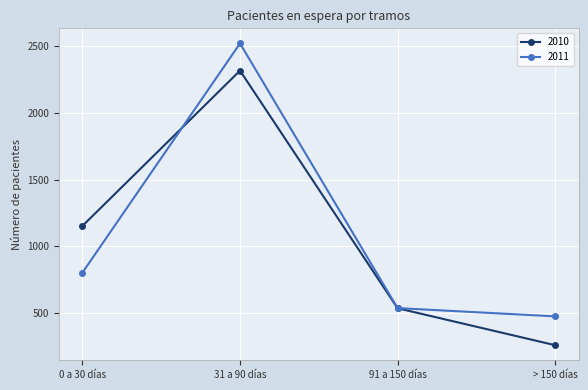

How many interior local peaks does the 2010 series have?

1